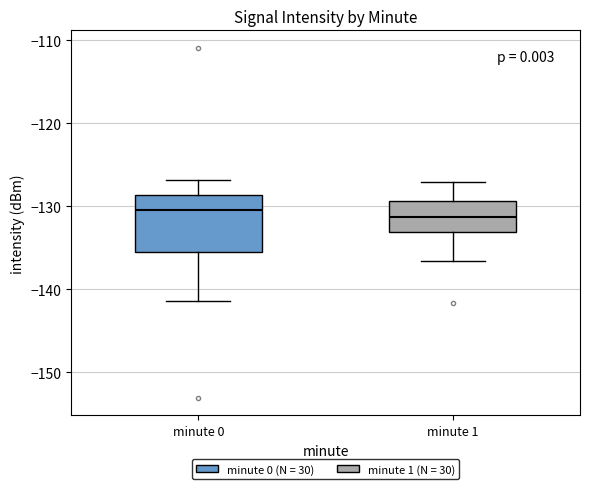

Where does the median line of the box for minute 1 sit on the y-axis? The values are not printed on the chart, so give them approximately, as read against the axis.

-131